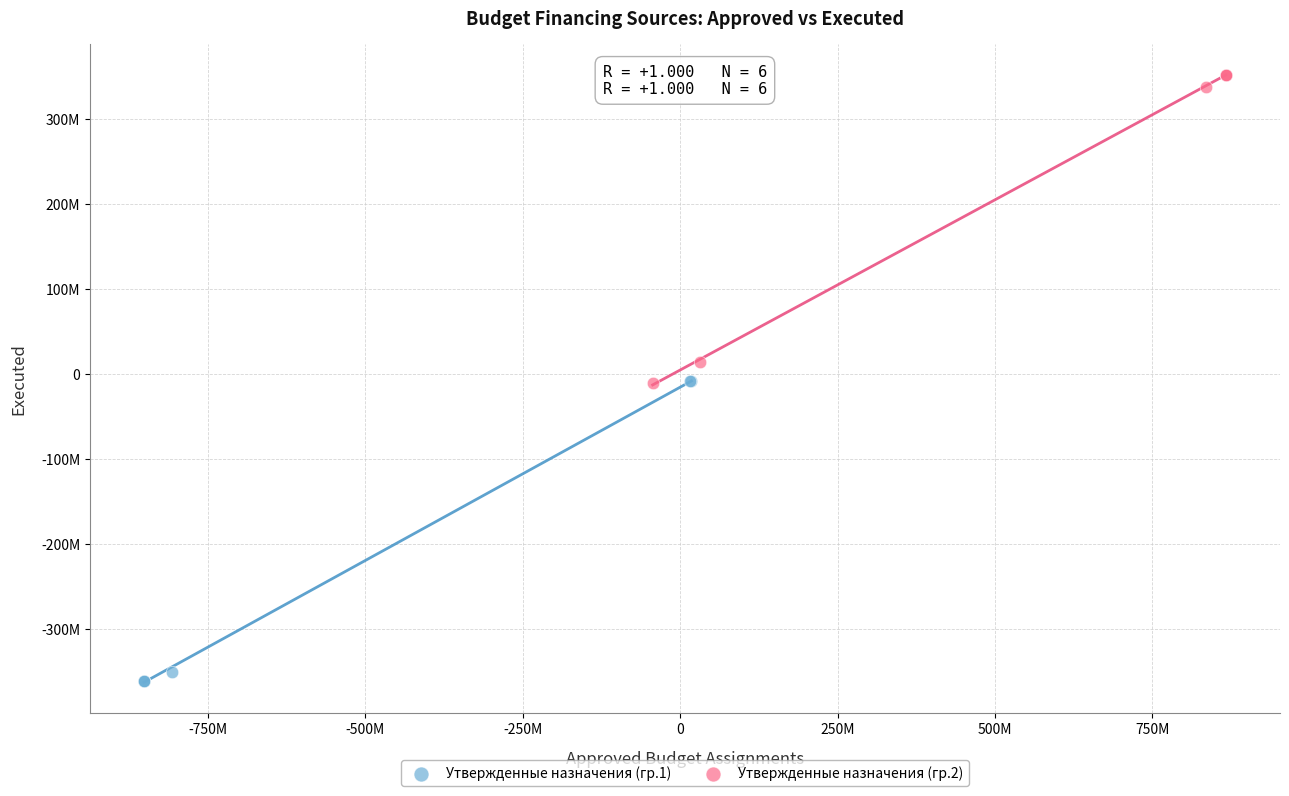

What are all the series names shown in the legend?

Утвержденные назначения (гр.1), Утвержденные назначения (гр.2)